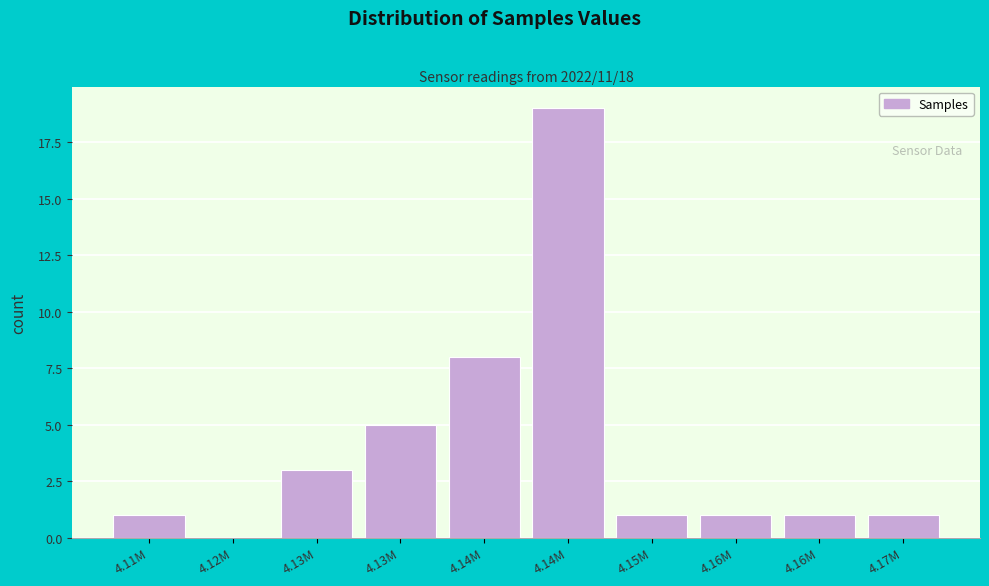

How many data points does each series have?

10